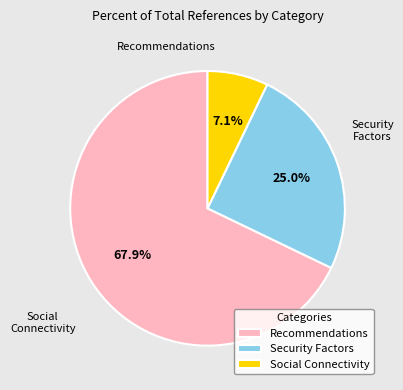

Rank the categories by value from lowest to highest.

Social Connectivity, Security Factors, Recommendations